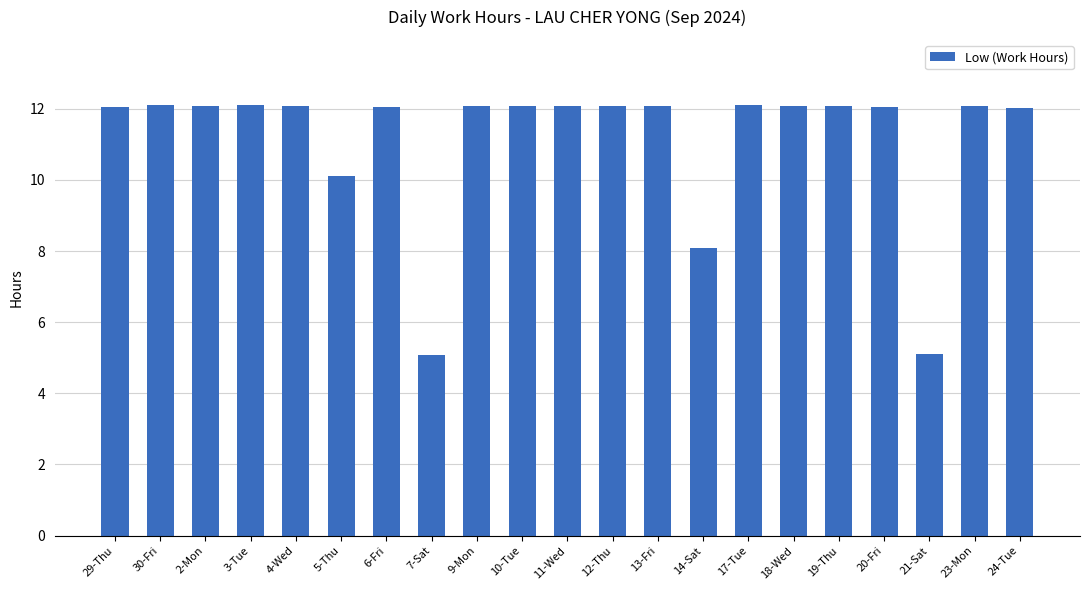

Approximately how many times larger is the value at 24-Tue compared to 19-Thu?

1.0